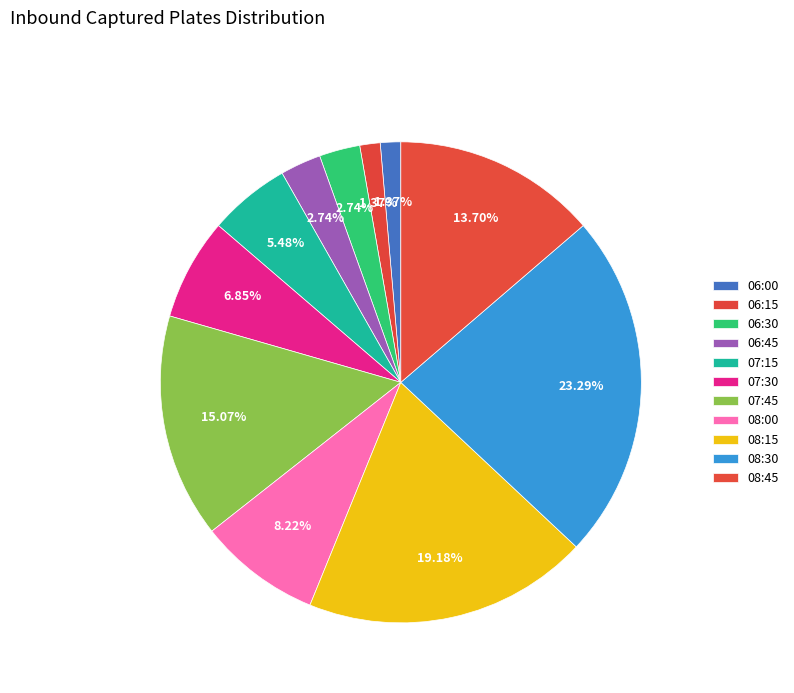

Between 06:45 and 08:45, which is larger?

08:45